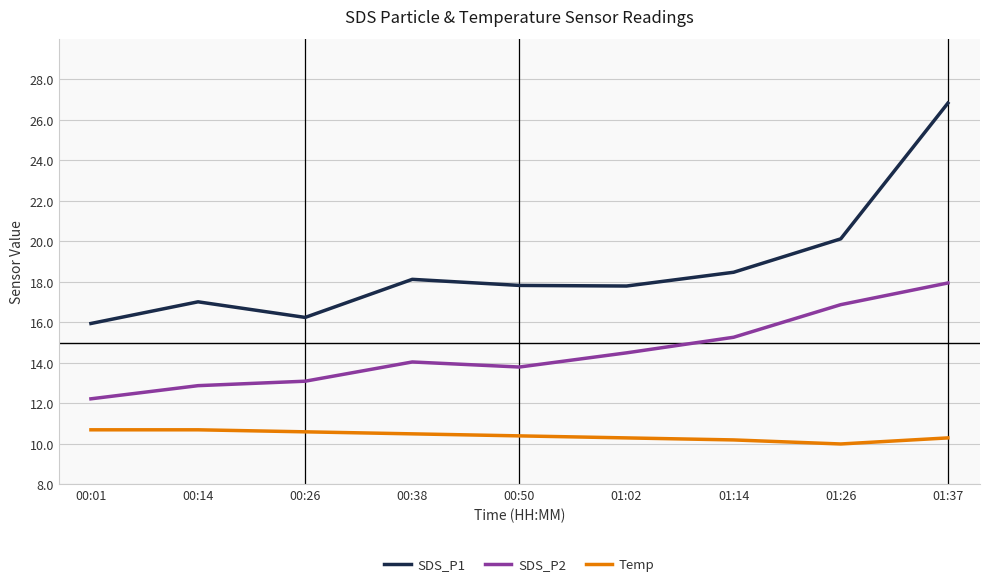

How many series are shown in this chart?

3